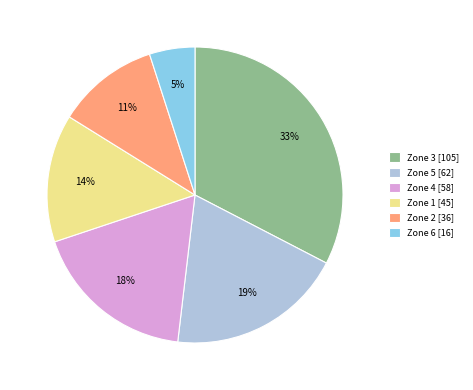

Between Zone 1 and Zone 6, which is larger?

Zone 1